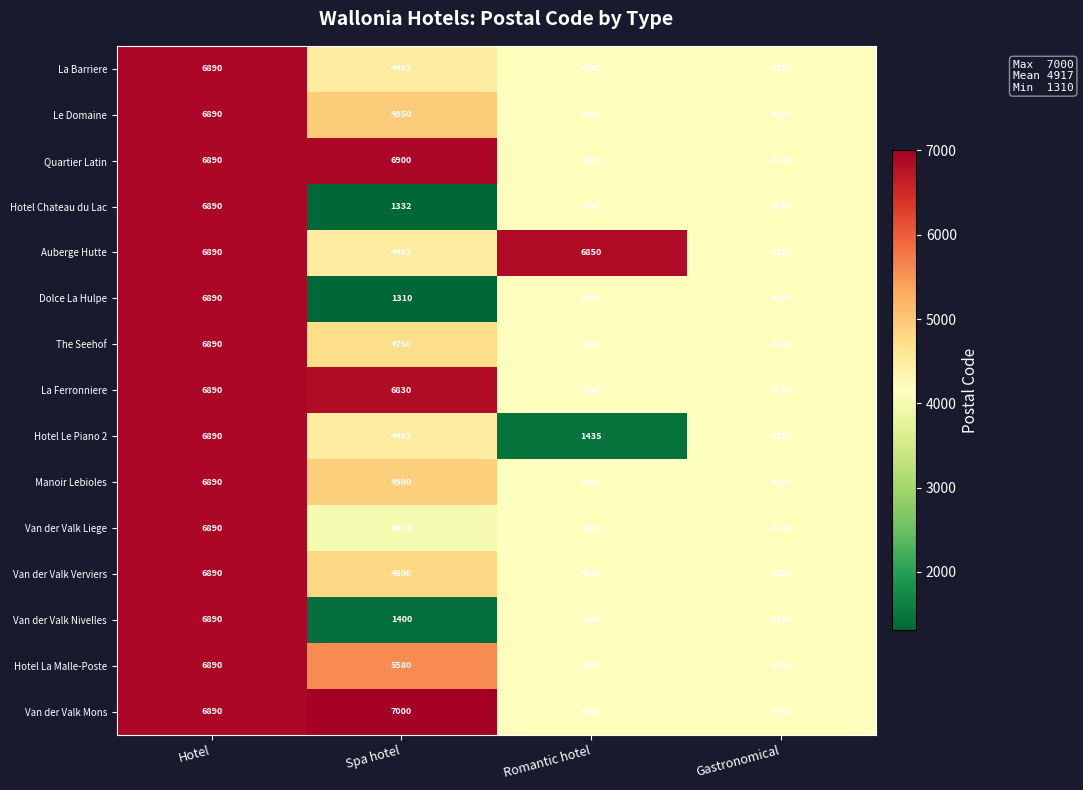

How many values in the Manoir Lebioles series are below 4900?

2